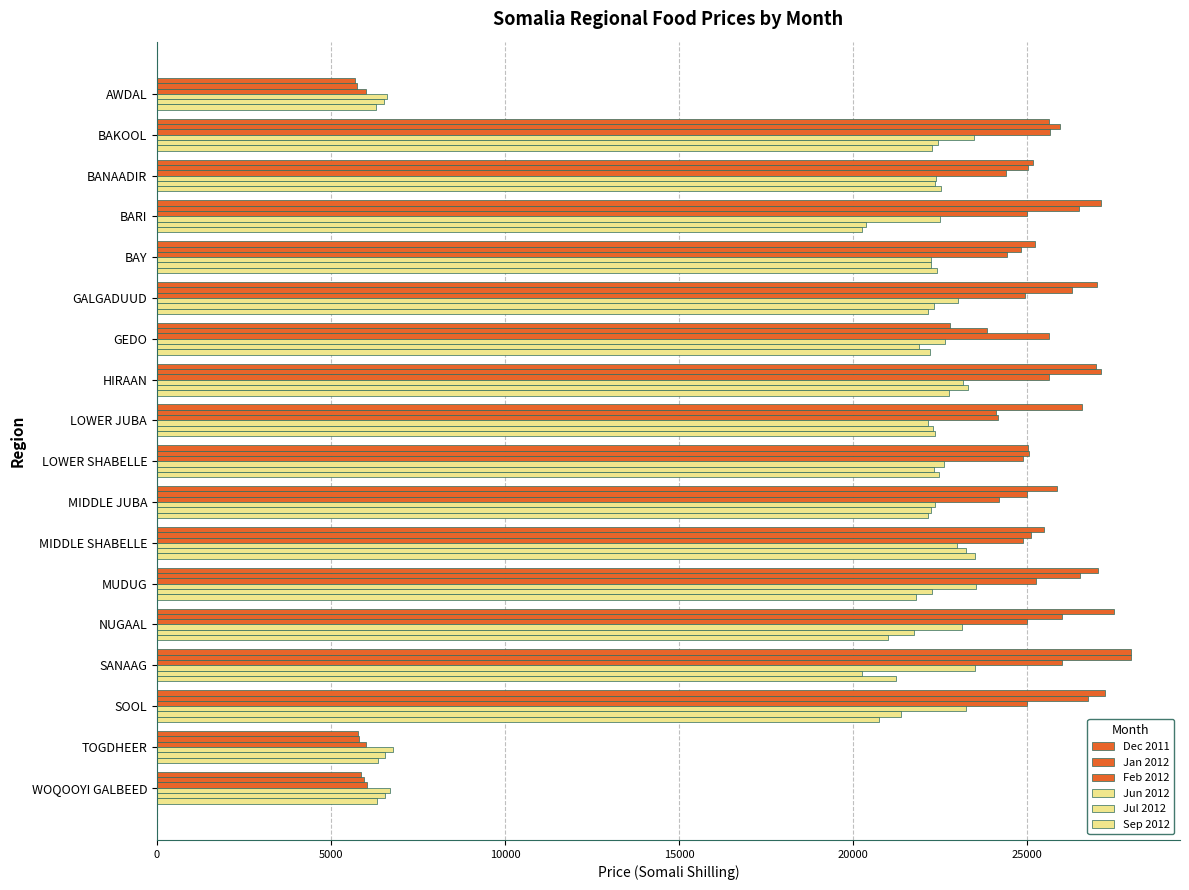

How many values in the Jul 2012 series are below 22250?

8